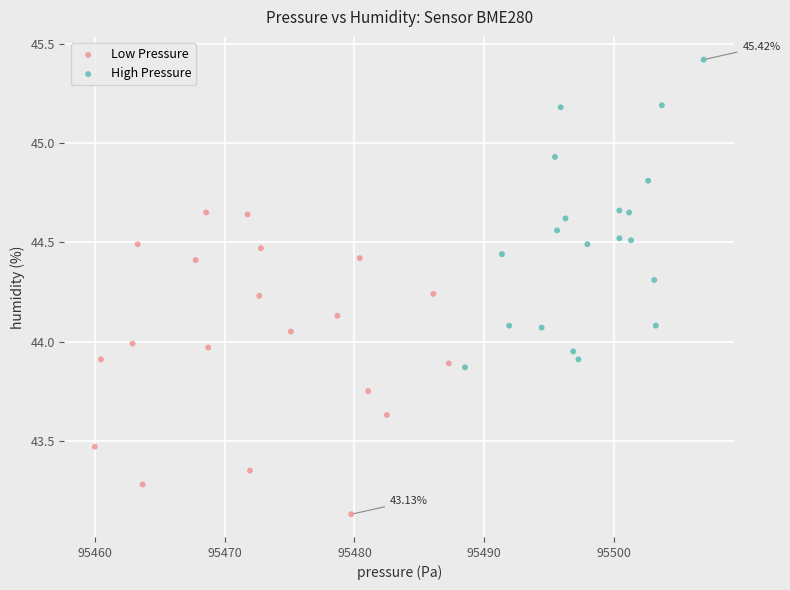

What are all the series names shown in the legend?

Low Pressure, High Pressure